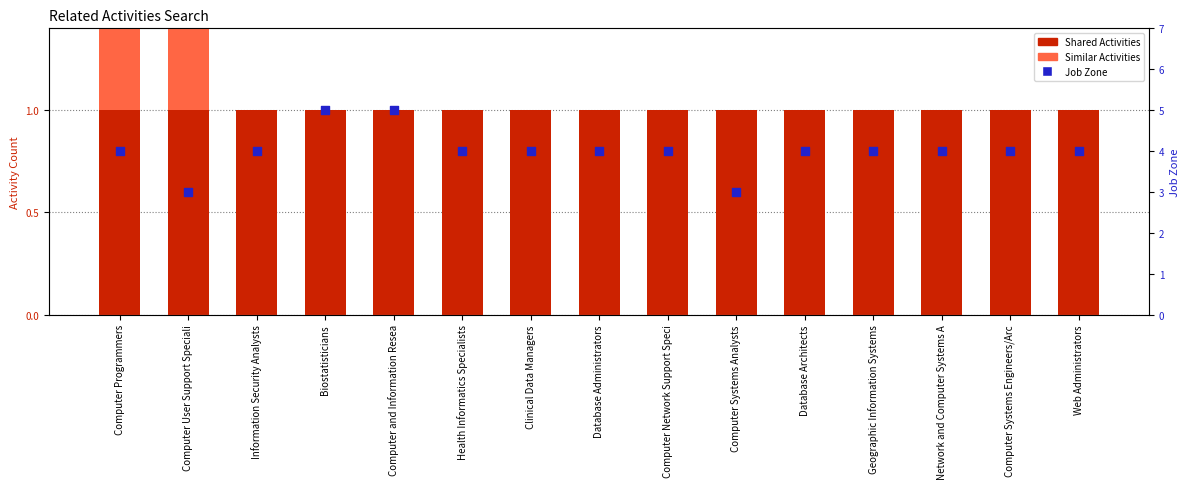

Which series reaches the maximum Y coordinate?

Job Zone